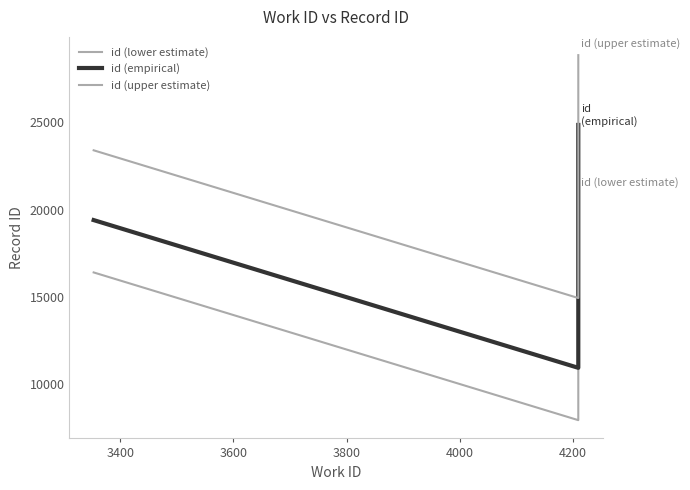

Which series has the largest total across all categories?

id (upper estimate)